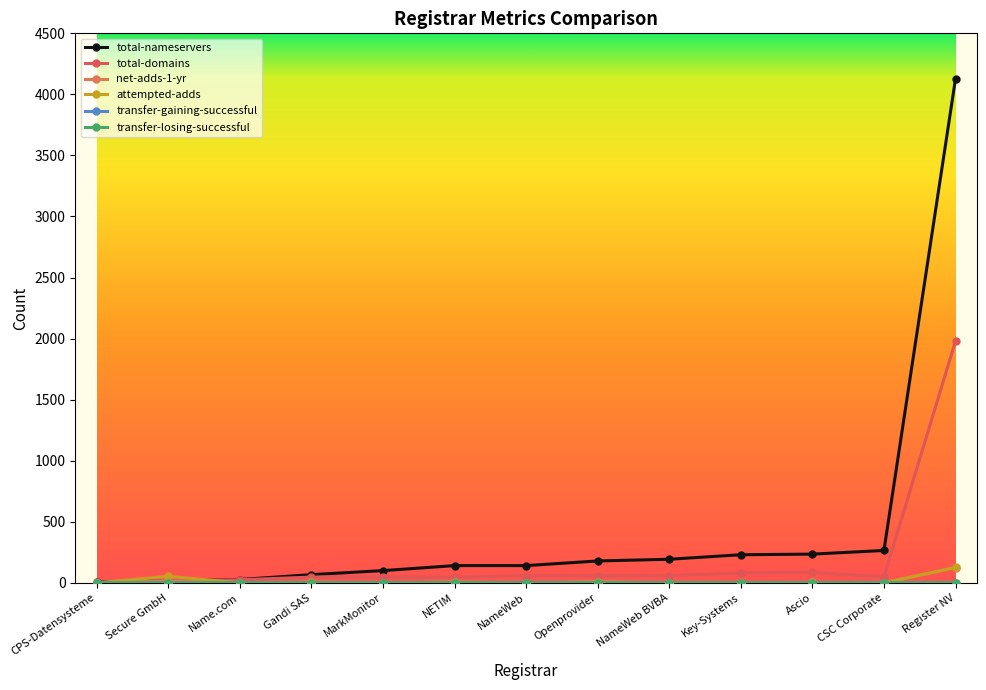

Does the chart have visible grid lines?

No